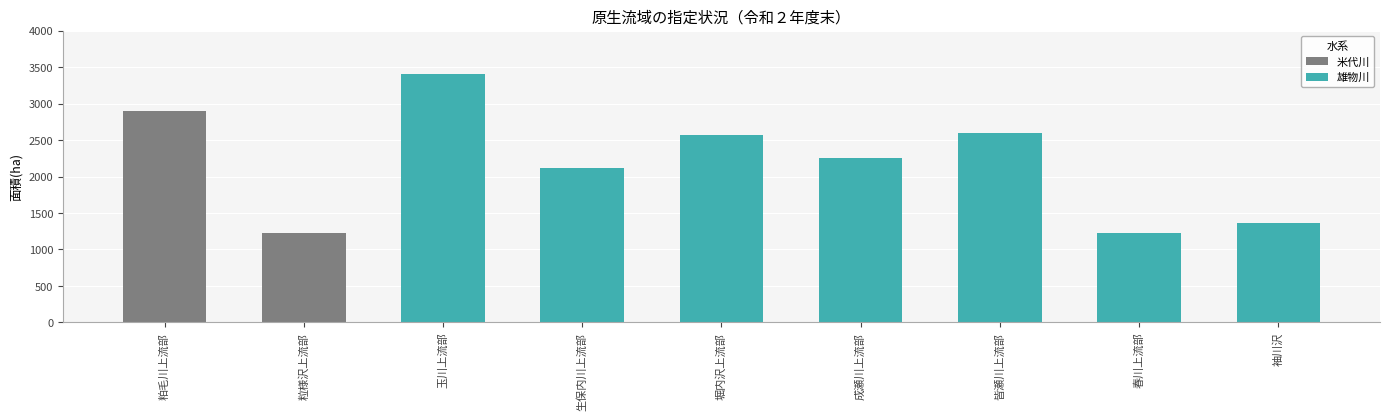

Rank the categories by value from lowest to highest.

春川上流部, 粒様沢上流部, 袖川沢, 生保内川上流部, 成瀬川上流部, 堀内沢上流部, 皆瀬川上流部, 粕毛川上流部, 玉川上流部